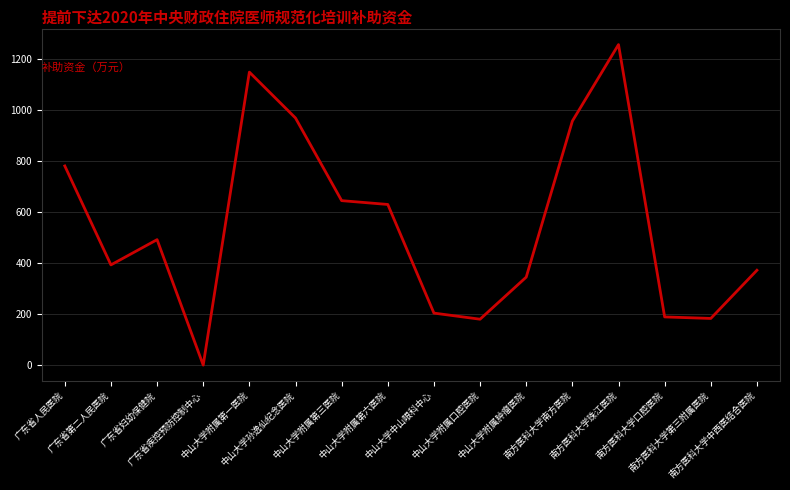

What is the difference between the values at 广东省人民医院 and 中山大学孙逸仙纪念医院?

187.9